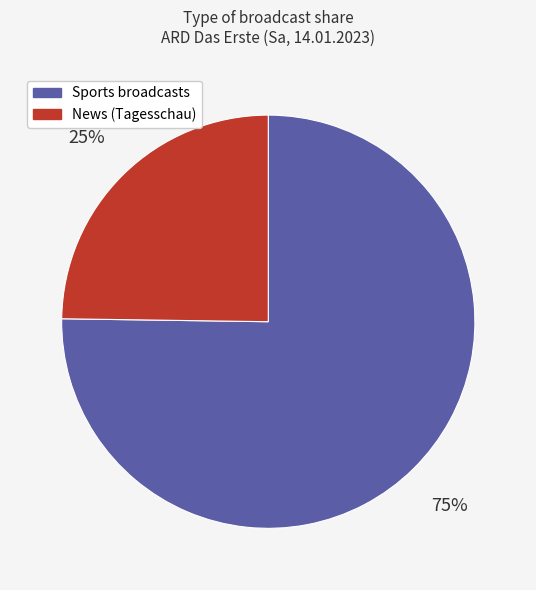

Which category has the smallest portion of the pie?

News (Tagesschau)